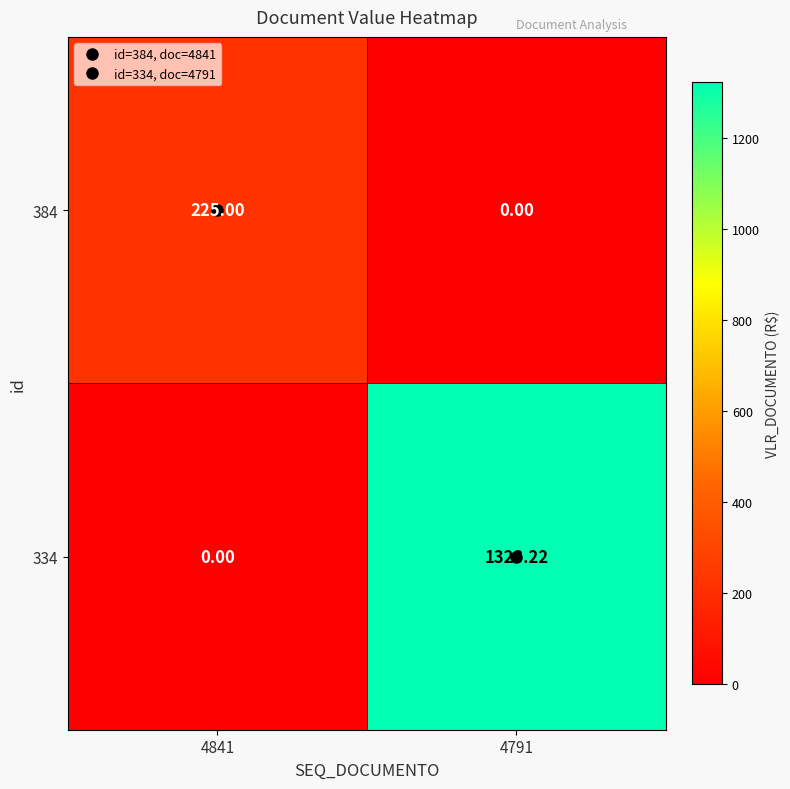

At which category is the sum across all series the highest?

4791